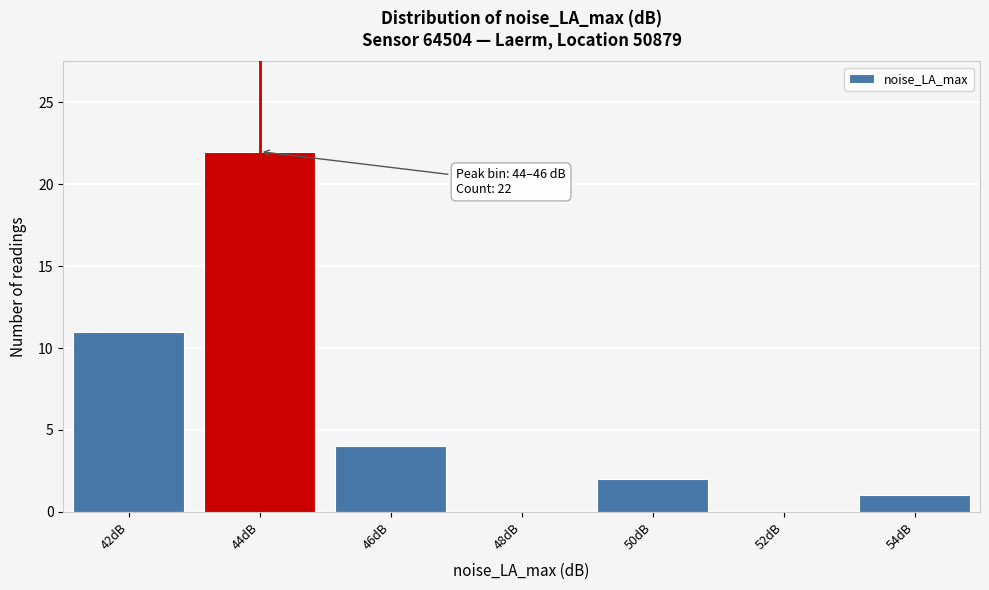

Reading left to right, list all the values displayed in this chart.

42dB=11	44dB=22	46dB=4	48dB=0	50dB=2	52dB=0	54dB=1